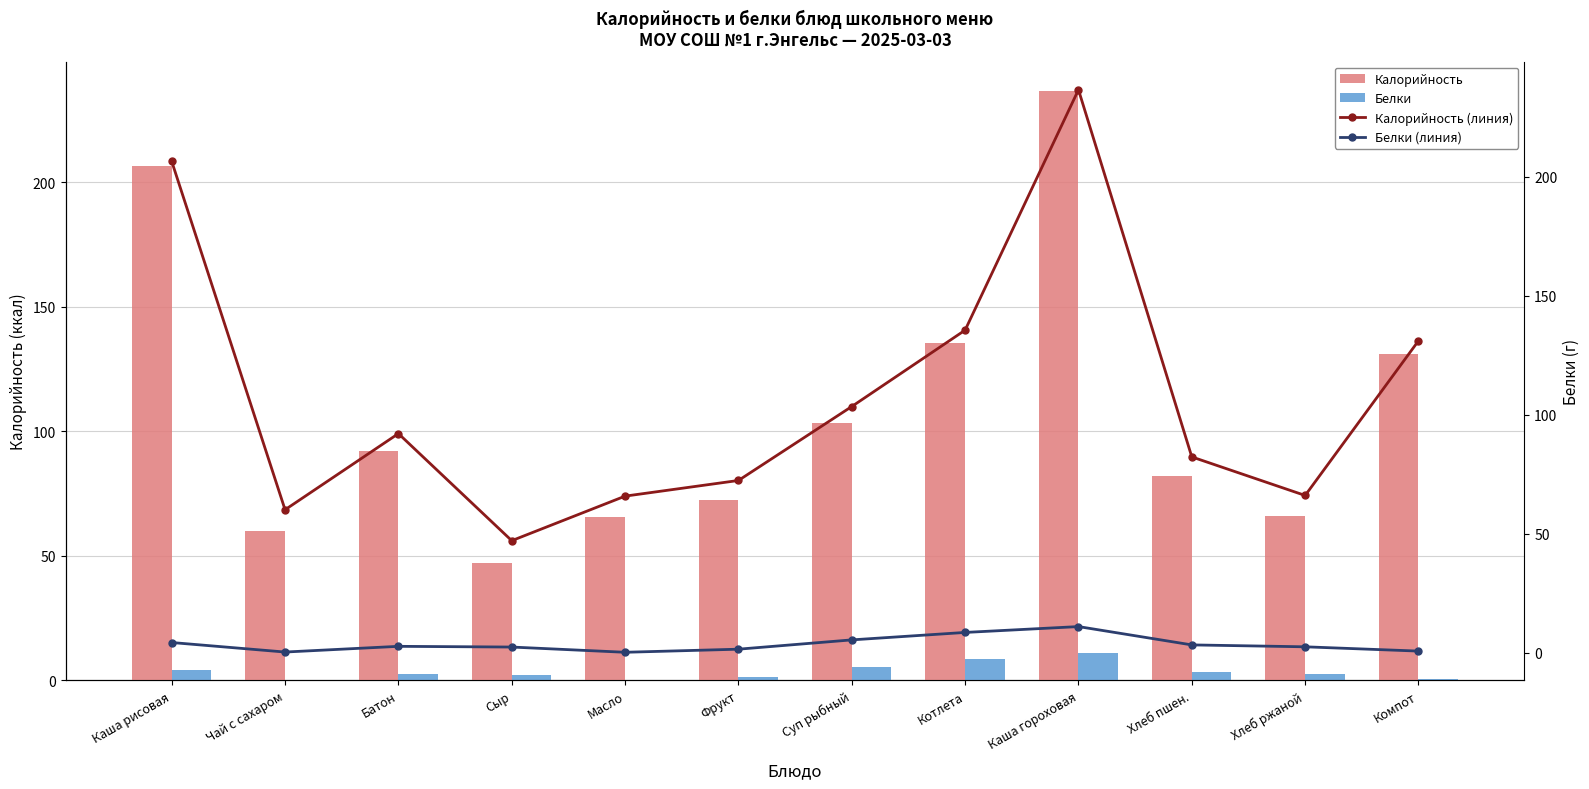

Reading right to left, extract all data points from this chart.

Калорийность: Компот=131.0	Хлеб ржаной=66.0	Хлеб пшен.=82.2	Каша гороховая=236.5	Котлета=135.5	Суп рыбный=103.4	Фрукт=72.3	Масло=65.7	Сыр=47.0	Батон=92.0	Чай с сахаром=60.0	Каша рисовая=206.4
Белки: Компот=0.6	Хлеб ржаной=2.4	Хлеб пшен.=3.2	Каша гороховая=10.9	Котлета=8.4	Суп рыбный=5.3	Фрукт=1.4	Масло=0.1	Сыр=2.3	Батон=2.6	Чай с сахаром=0.2	Каша рисовая=4.2
Калорийность (линия): Компот=131.0	Хлеб ржаной=66.0	Хлеб пшен.=82.2	Каша гороховая=236.5	Котлета=135.5	Суп рыбный=103.4	Фрукт=72.3	Масло=65.7	Сыр=47.0	Батон=92.0	Чай с сахаром=60.0	Каша рисовая=206.4
Белки (линия): Компот=0.6	Хлеб ржаной=2.4	Хлеб пшен.=3.2	Каша гороховая=10.9	Котлета=8.4	Суп рыбный=5.3	Фрукт=1.4	Масло=0.1	Сыр=2.3	Батон=2.6	Чай с сахаром=0.2	Каша рисовая=4.2